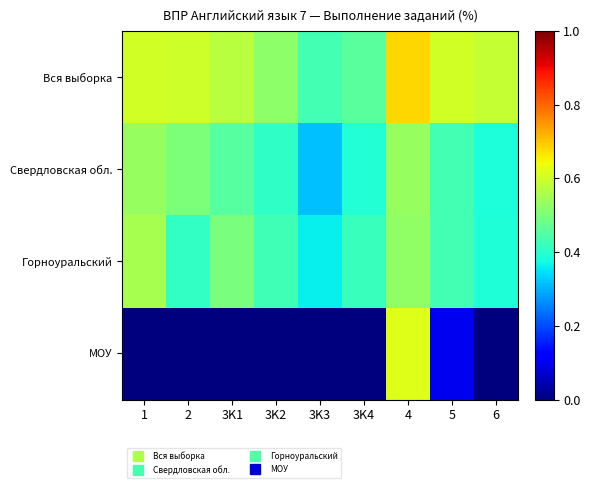

At how many categories does at least one series exceed 20?

9